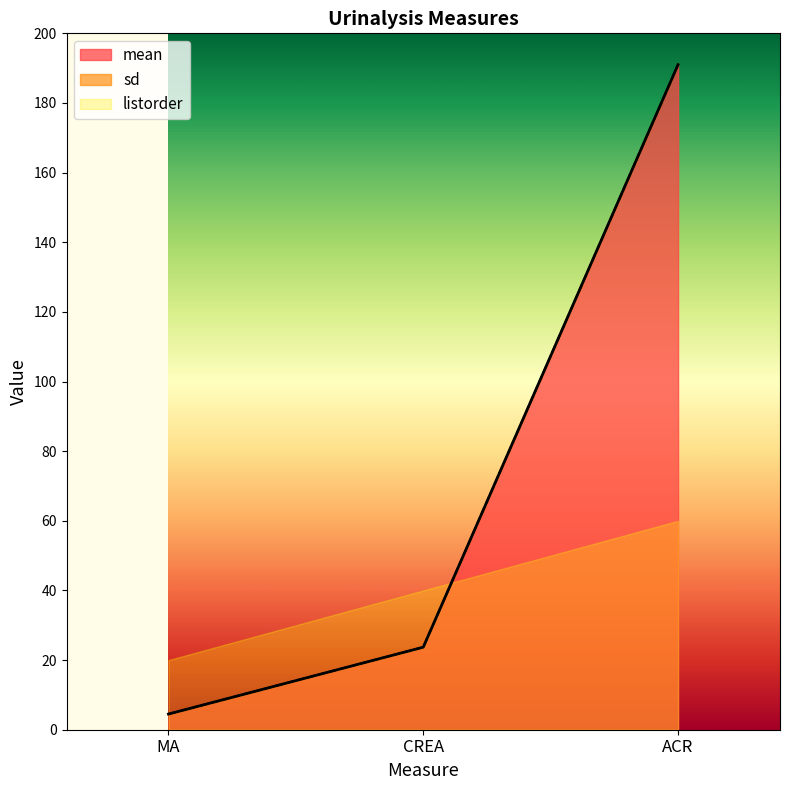

How many categories are shown in the chart?

3